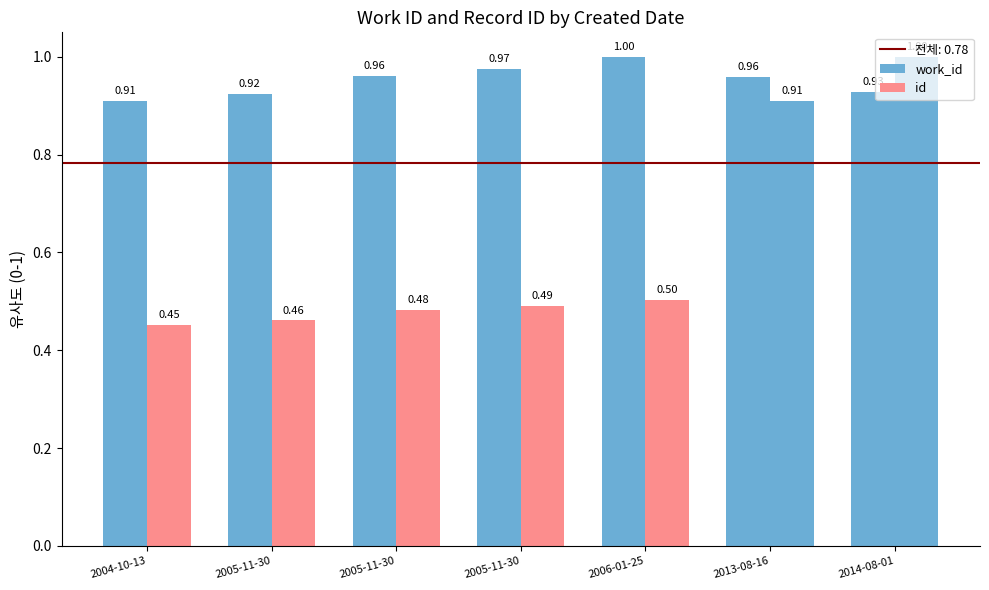

Where is work_id nearest to the value 0?

2004-10-13